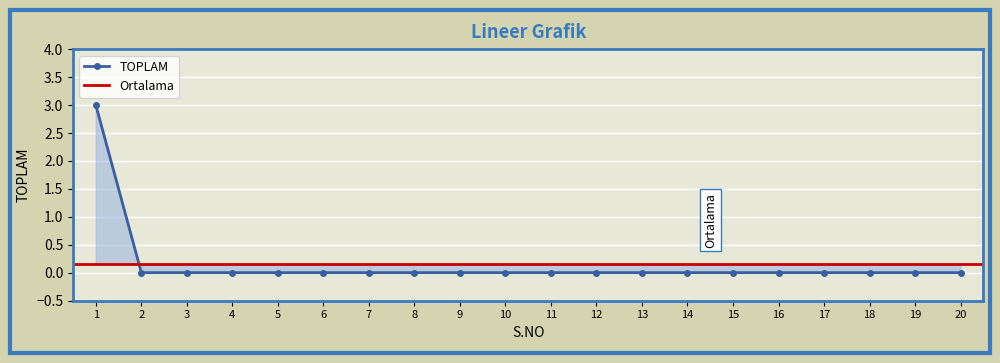

List the labels in order of value, largest first.

1, 2, 3, 4, 5, 6, 7, 8, 9, 10, 11, 12, 13, 14, 15, 16, 17, 18, 19, 20